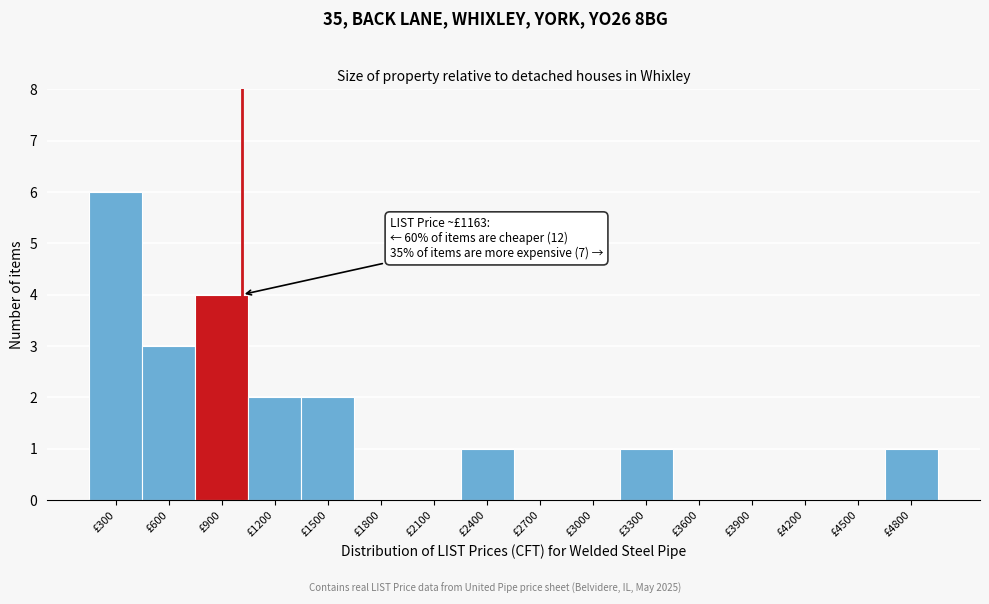

Reading right to left, transcribe all the data shown in this chart.

£4800=1	£4500=0	£4200=0	£3900=0	£3600=0	£3300=1	£3000=0	£2700=0	£2400=1	£2100=0	£1800=0	£1500=2	£1200=2	£900=4	£600=3	£300=6